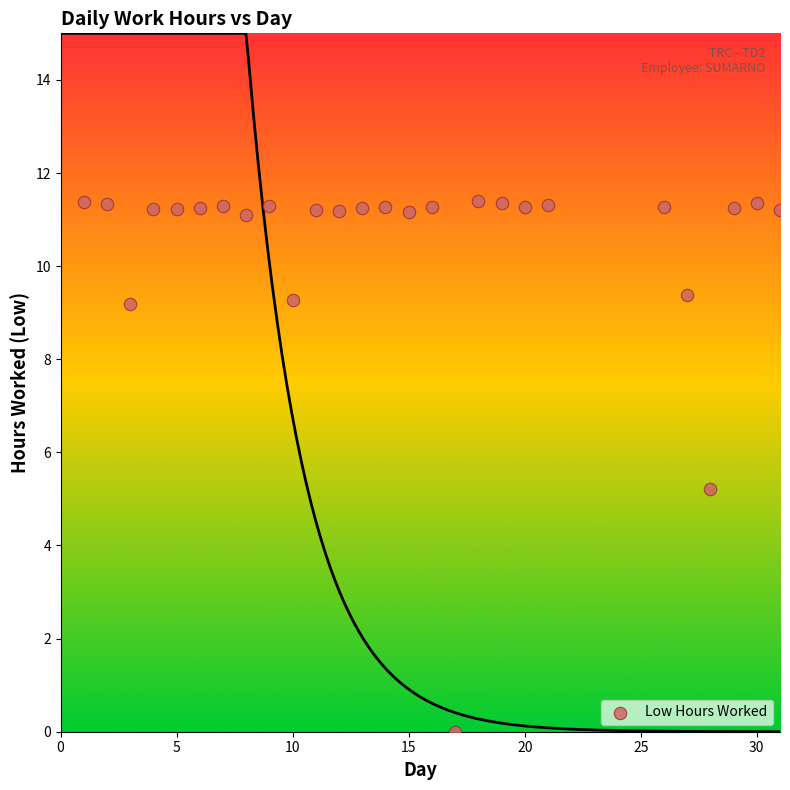

What is the range of Y values (max minus min)?

11.4